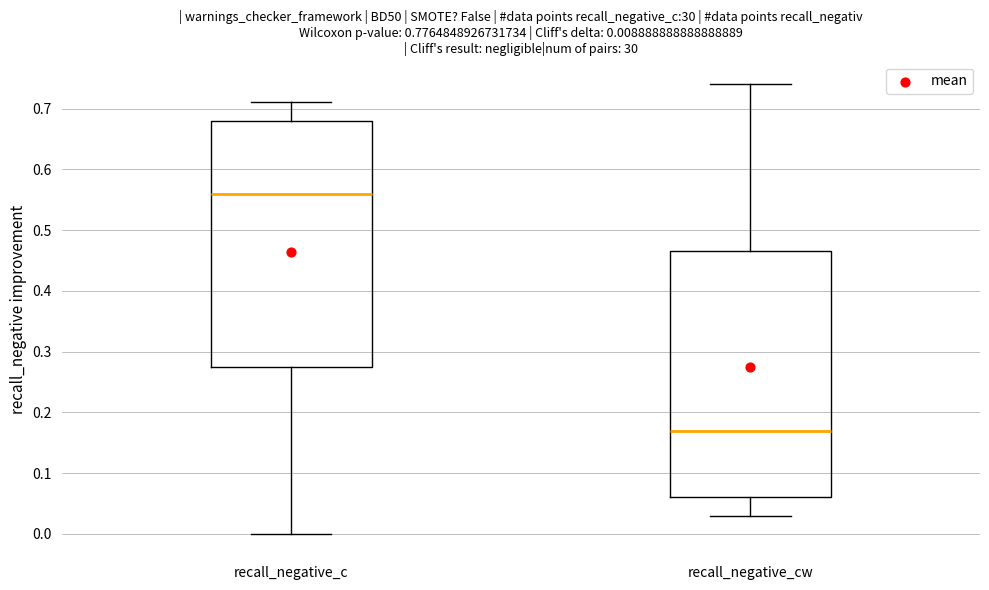

Which box's median line is the highest?

recall_negative_c